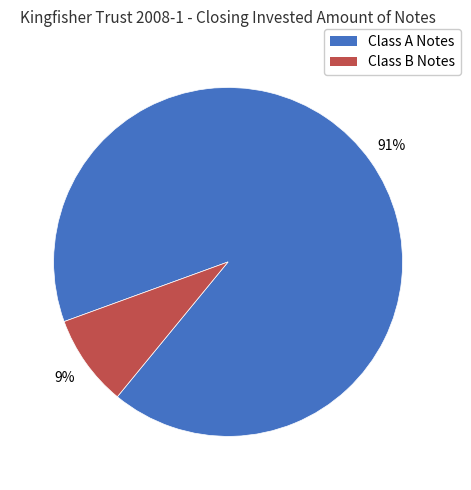

The Class B Notes slice represents 9% of the pie. True or false?

True